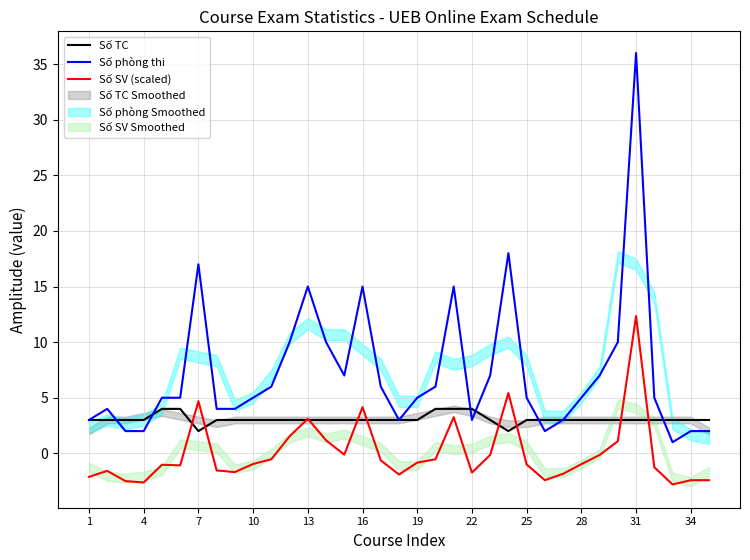

What is the approximate value of Số phòng thi at 16?

15.0